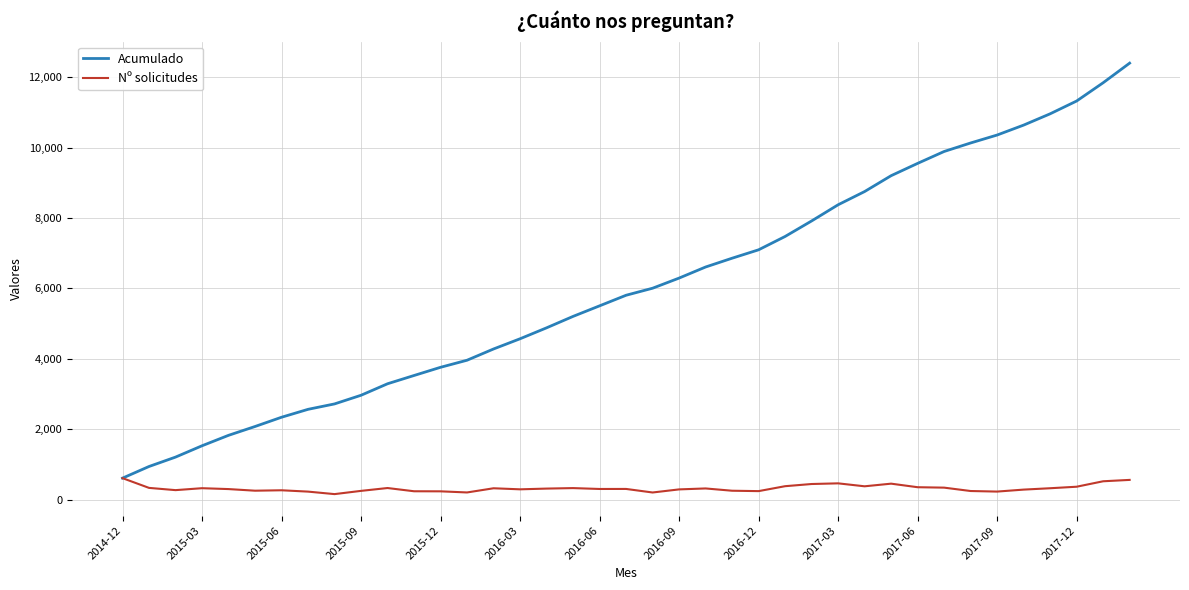

Which series has the widest spread of values?

Acumulado